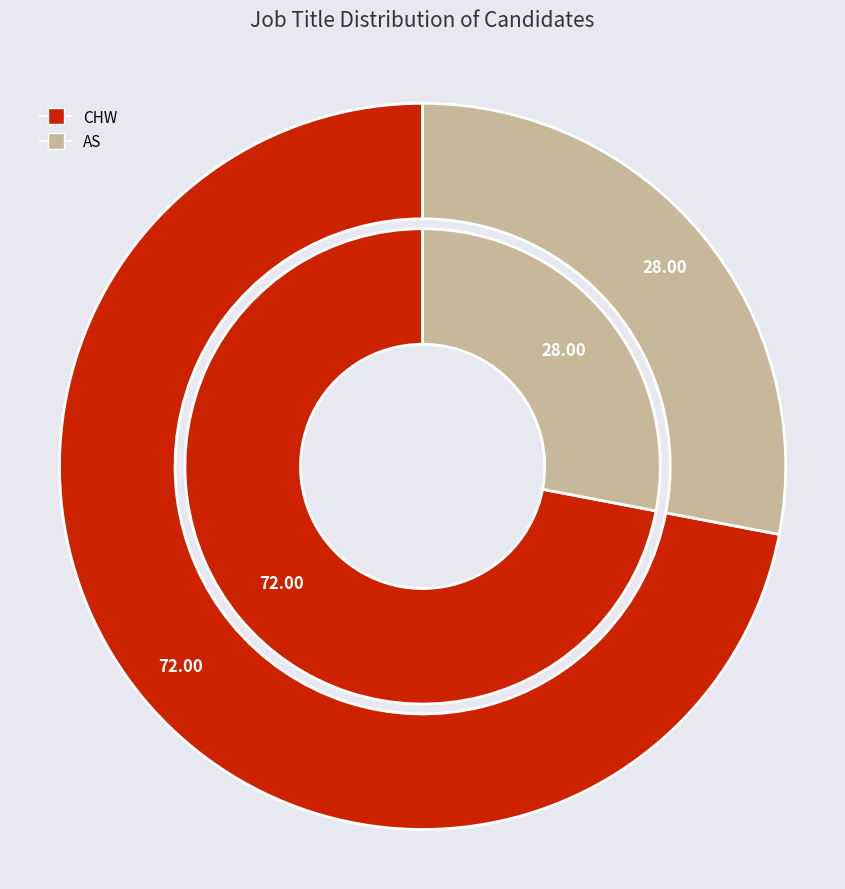

Is the sum of CHW and AS greater than half?

Yes